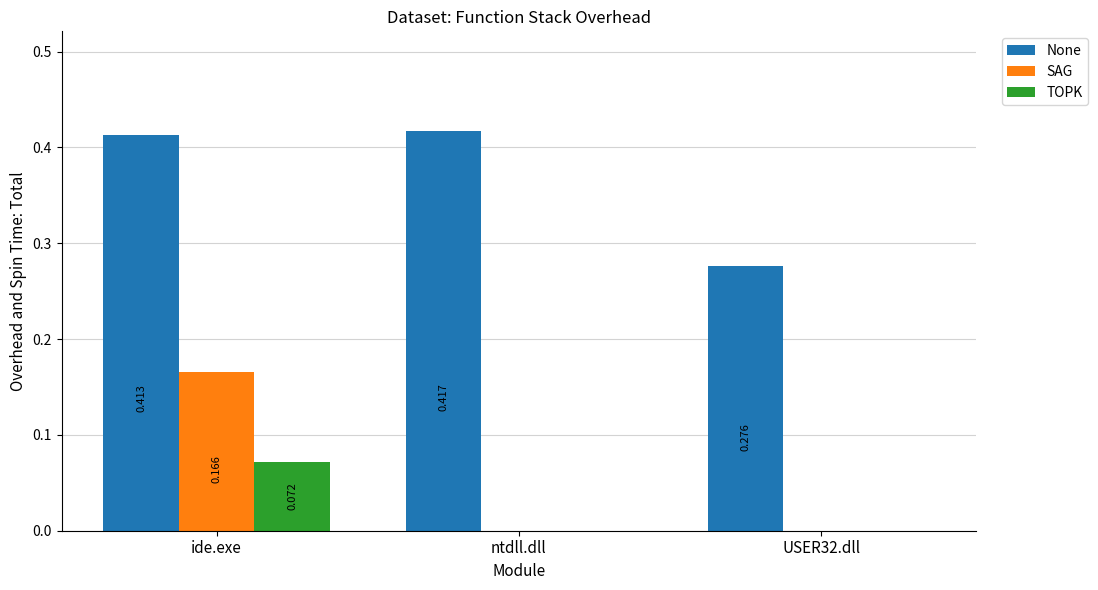

Are the bars grouped side by side (vs. stacked)?

Yes